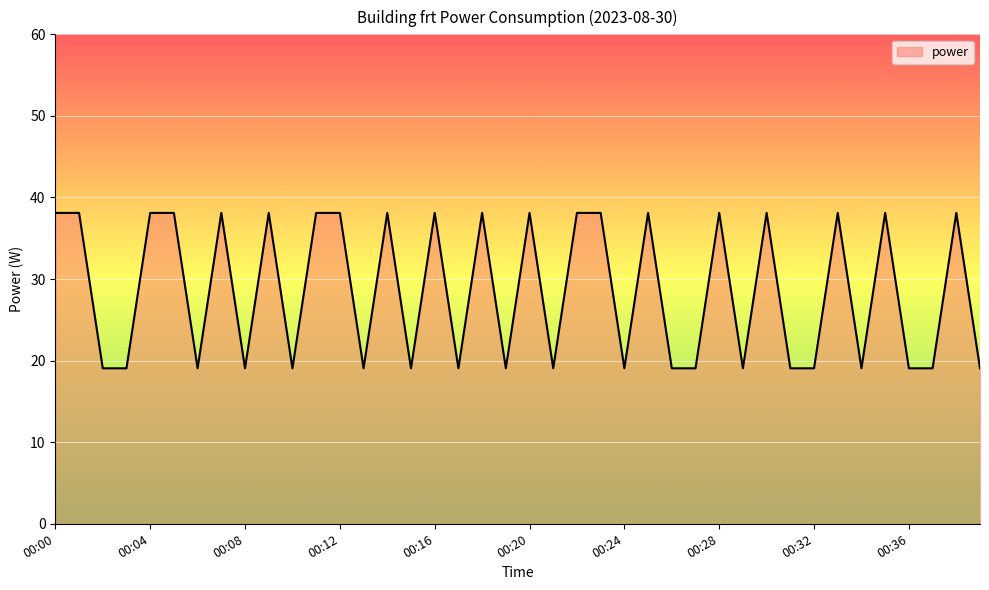

What is the minimum value shown in the chart?

19.1